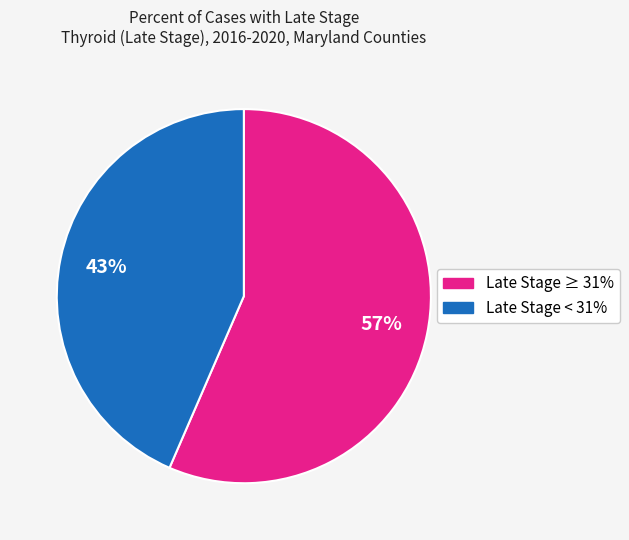

Is there any slice that represents more than half of the pie?

Yes